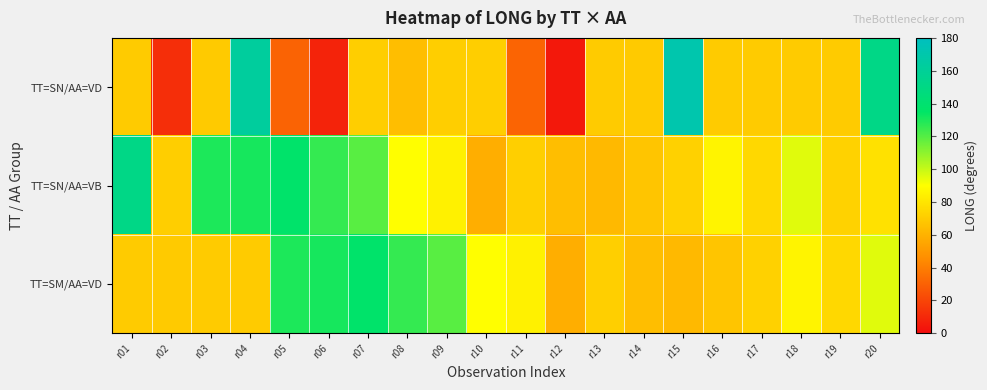

Which series has the largest total across all categories?

TT=SN/AA=VB